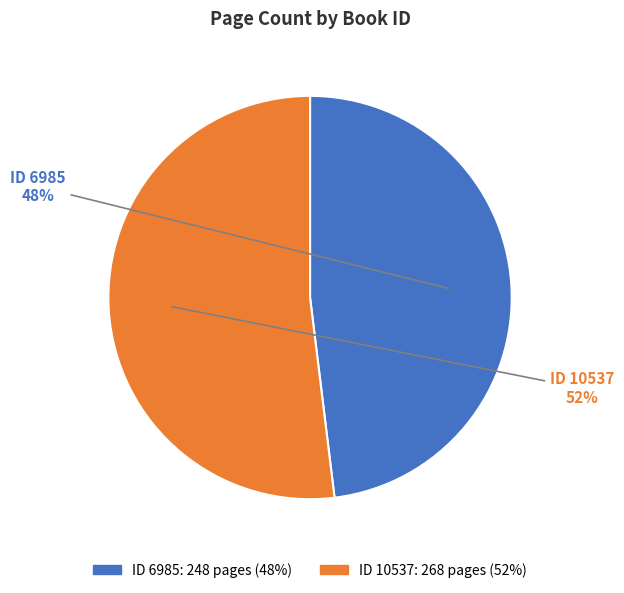

To the nearest percent, what is the difference between the largest and smallest slice percentages?

4%